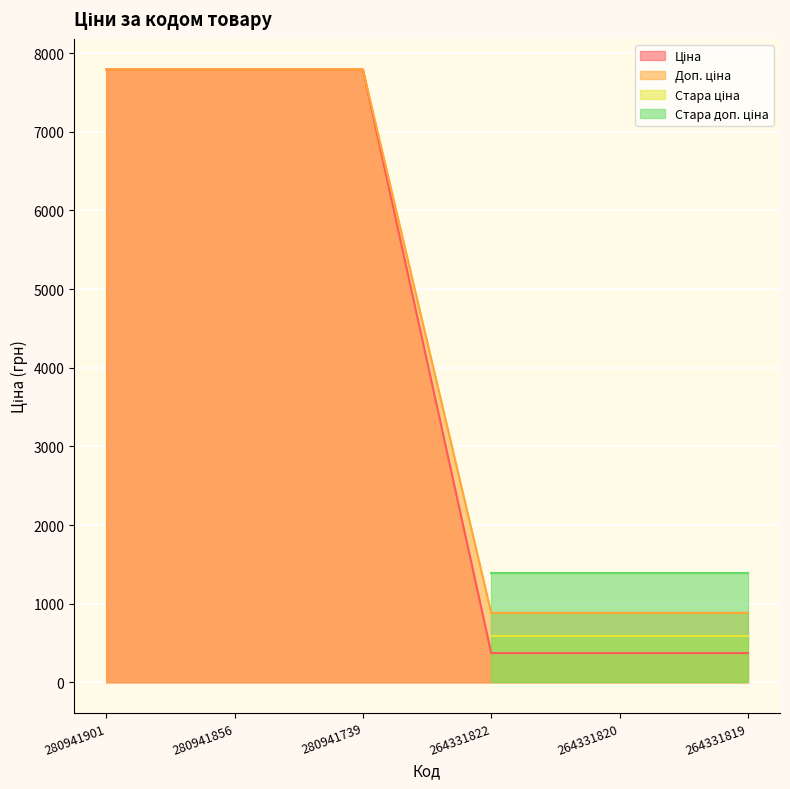

At how many categories does at least one series exceed 6689?

3